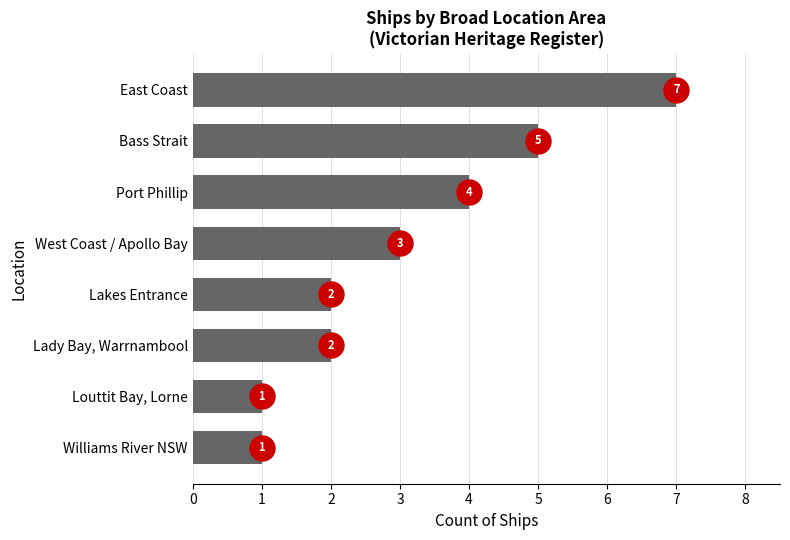

How many bars are there in total?

8